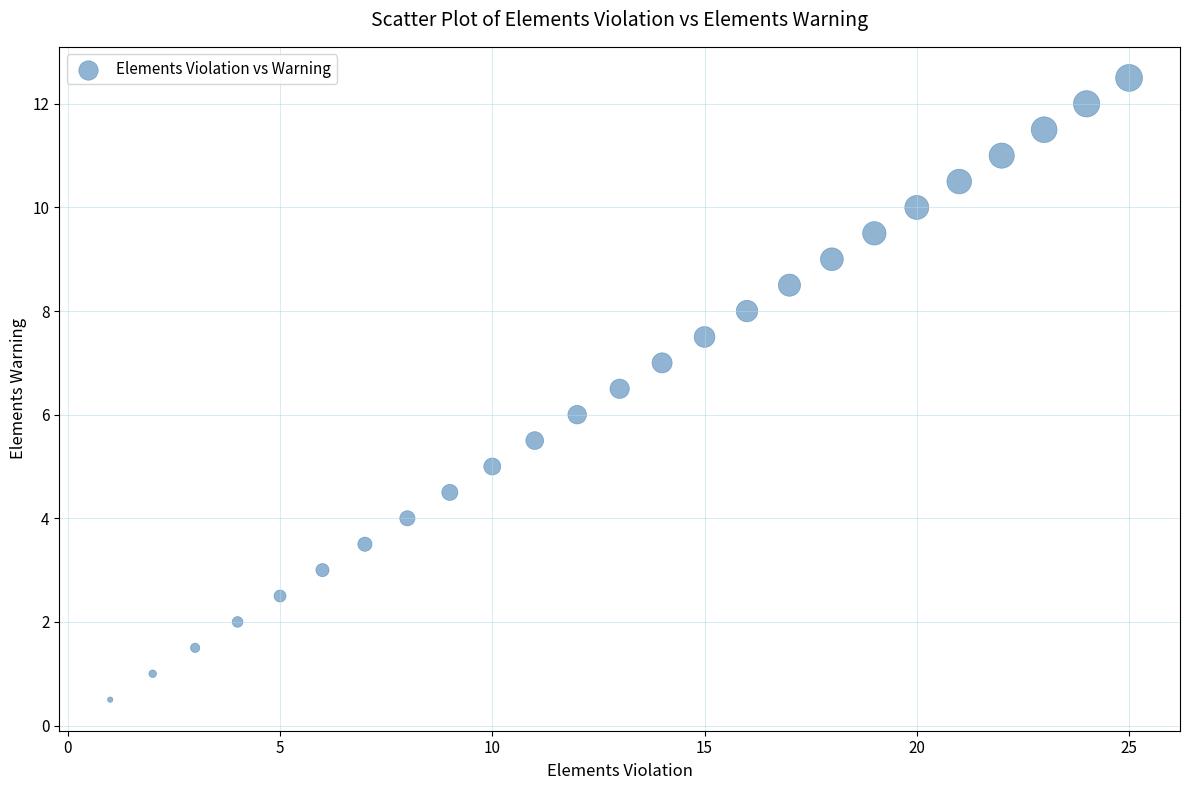

What is the range of Y values (max minus min)?

12.0